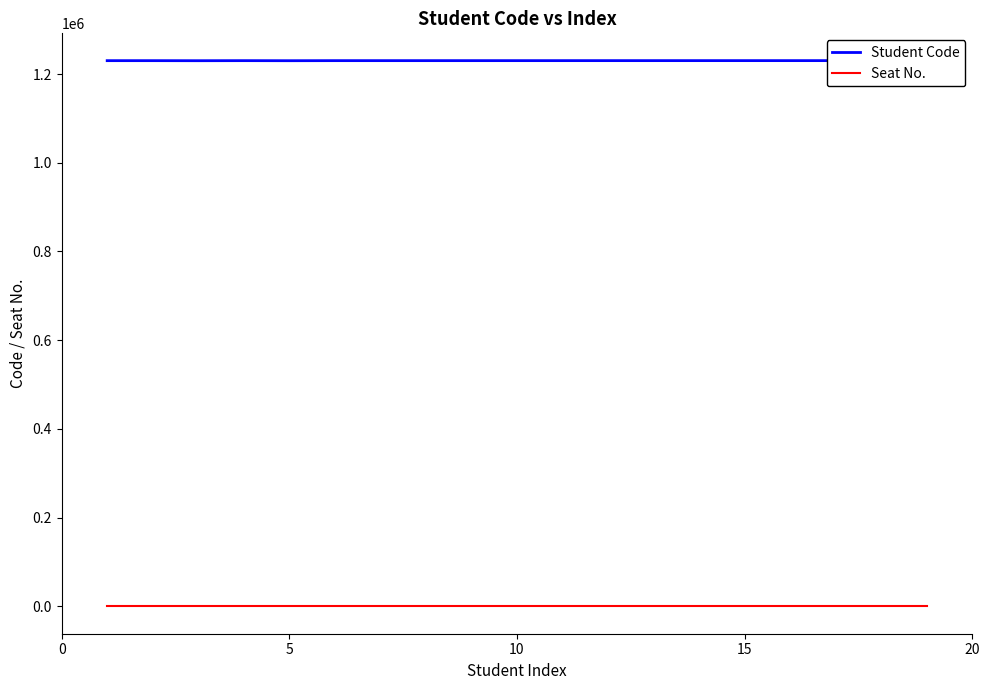

What are all the series names shown in the legend?

Student Code, Seat No.